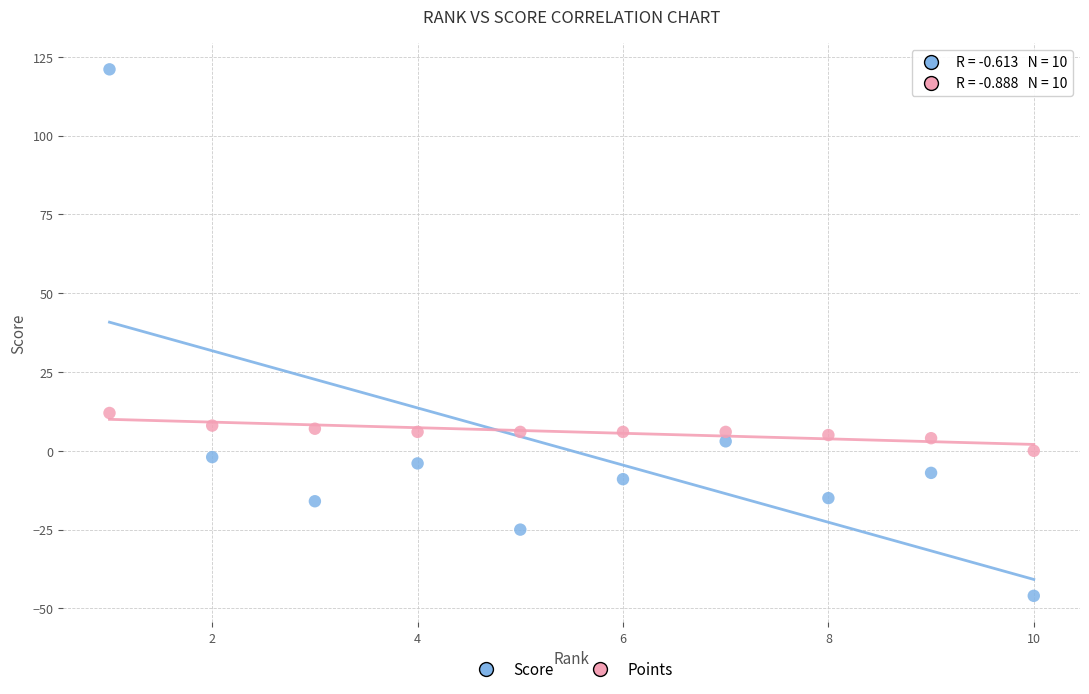

Which series has the largest Y range (max minus min)?

Score